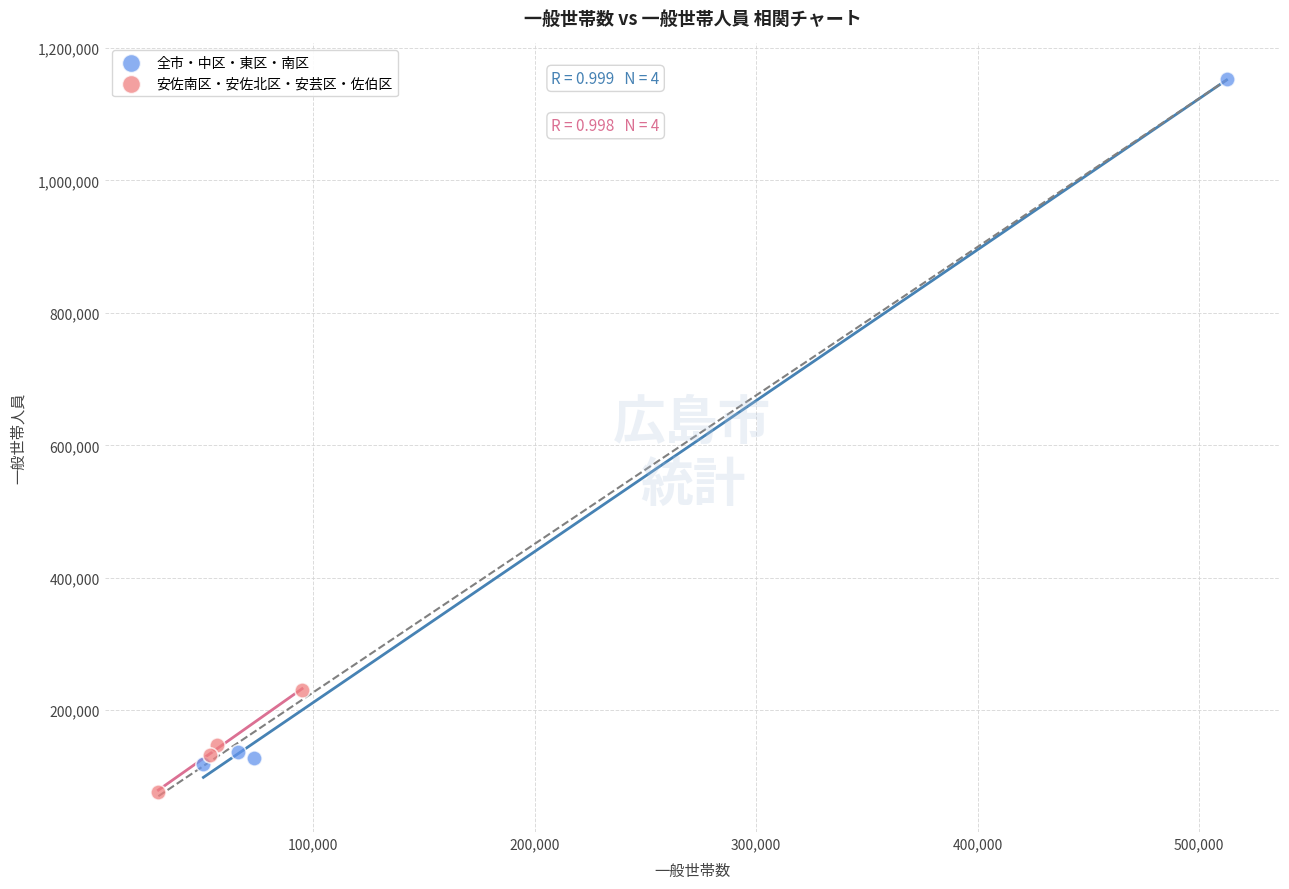

Which series reaches the maximum Y coordinate?

全市・中区・東区・南区